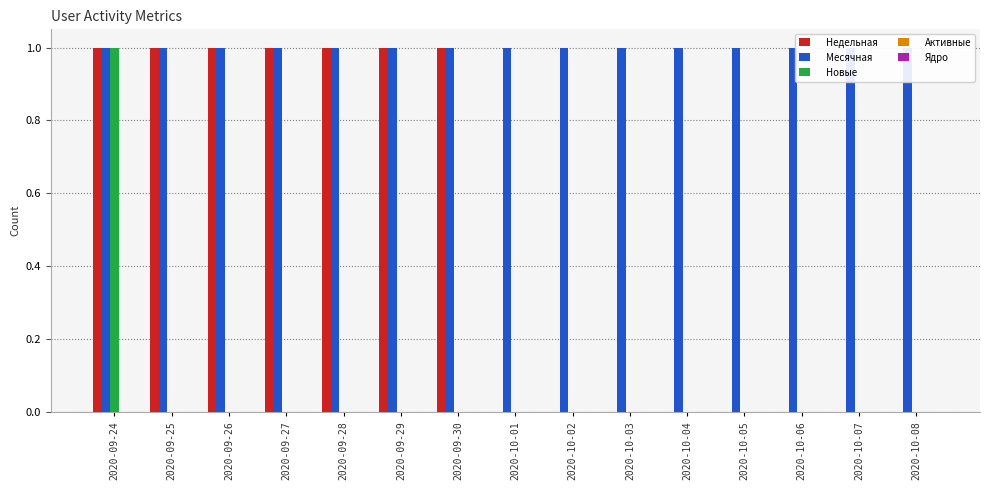

The Новые series shows 0 at 2020-10-05. True or false?

True